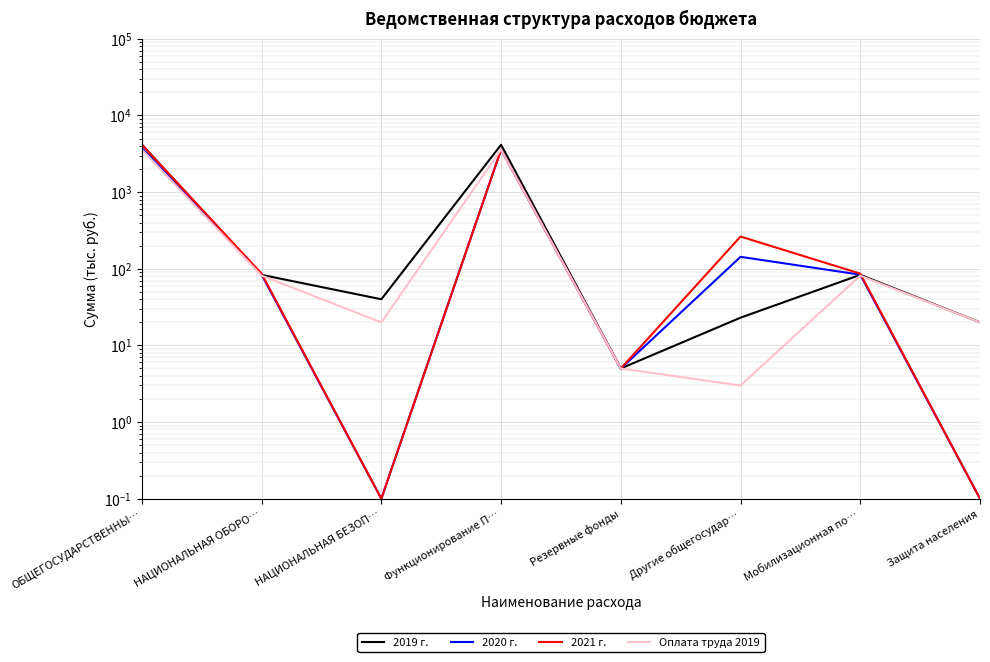

Between ОБЩЕГОСУДАРСТВЕННЫ… and Мобилизационная по…, which series saw the biggest shift?

2019 г.